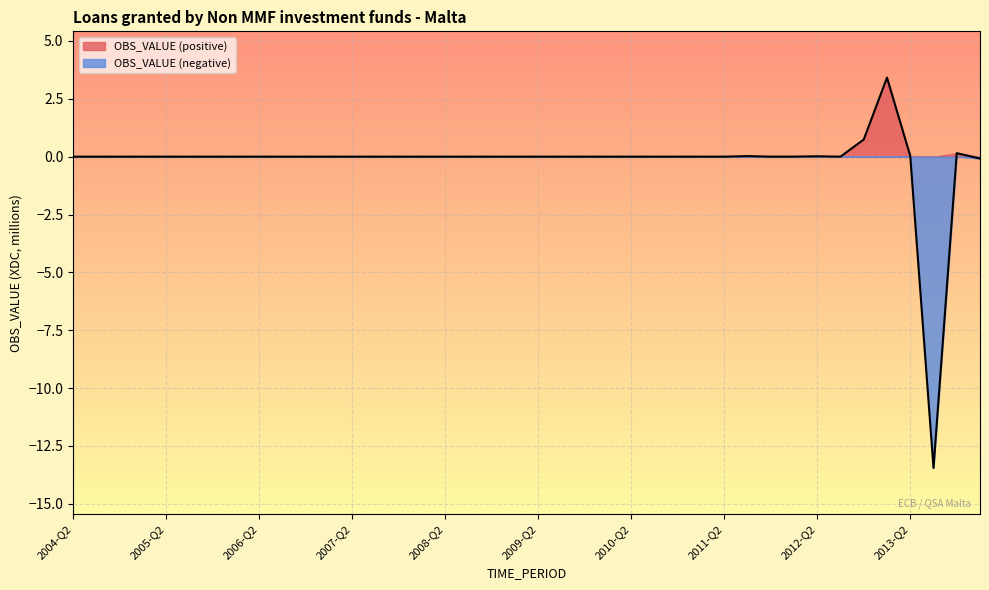

At which category does the data reach its first local valley?

2011-Q4